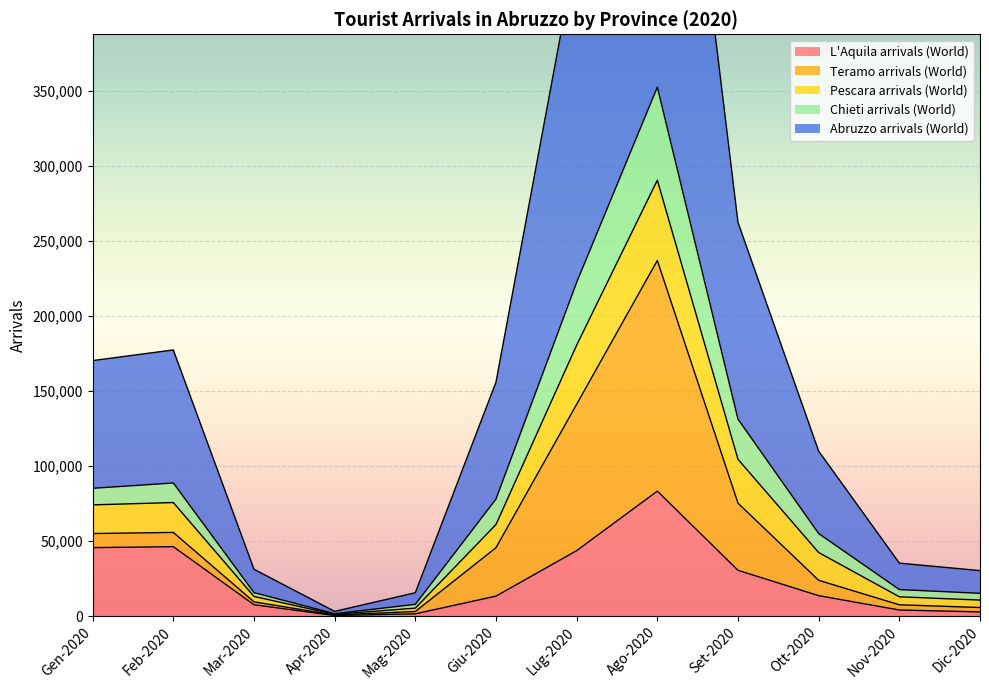

Which category has the highest value in the L'Aquila arrivals (World) series?

Ago-2020